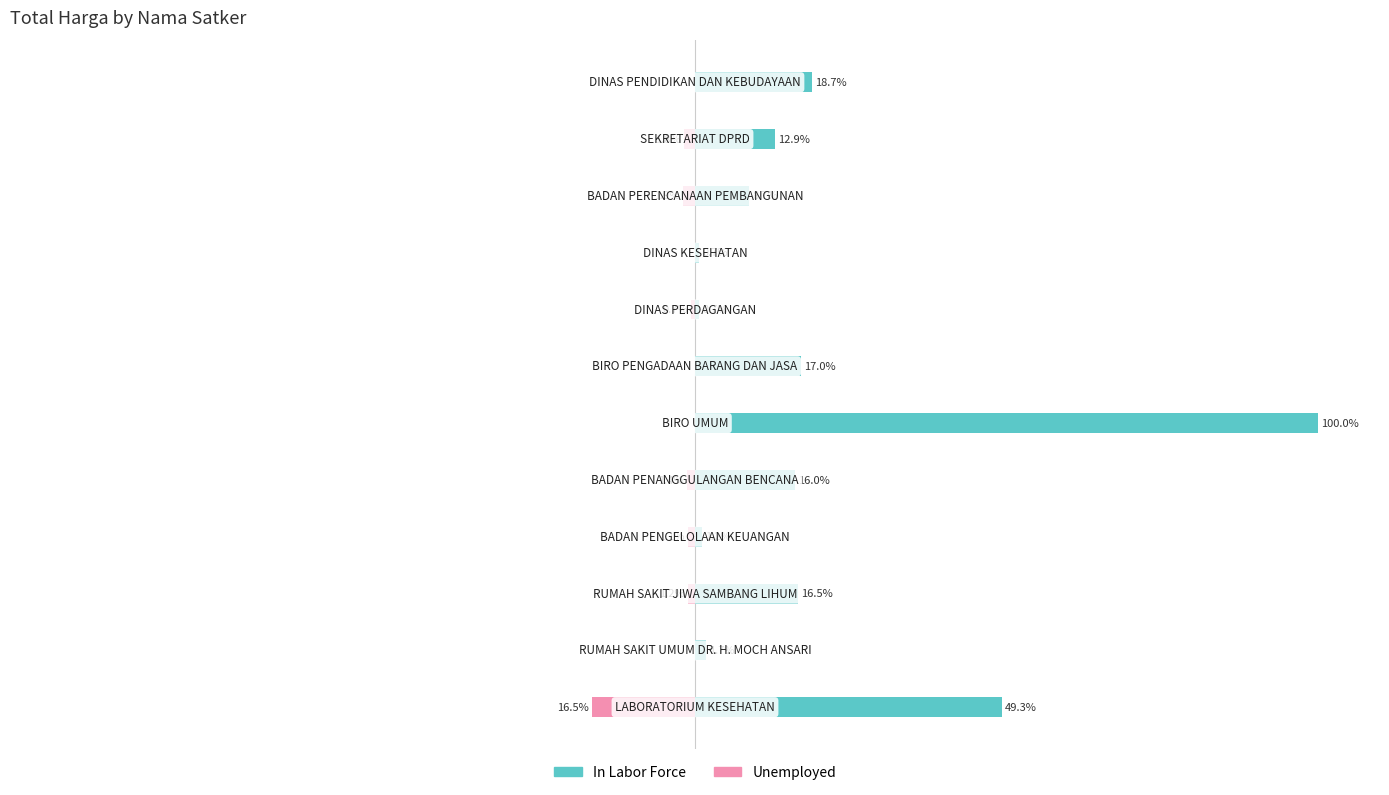

What is the difference between the highest and lowest values at 0?

100.0